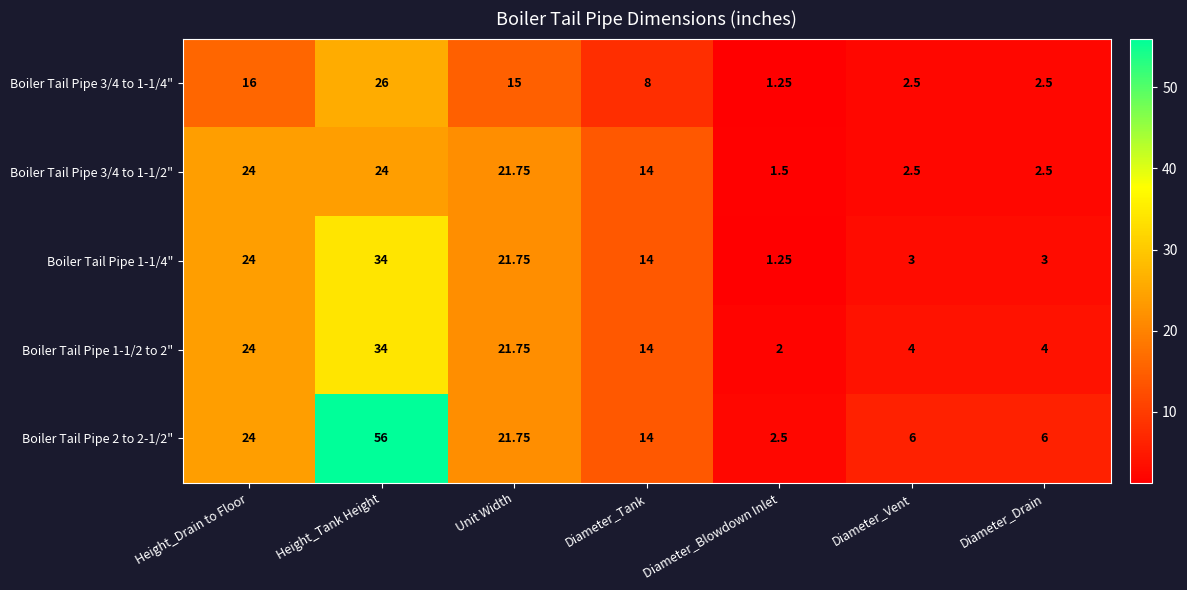

At which category is the sum across all series the highest?

Height_Tank Height